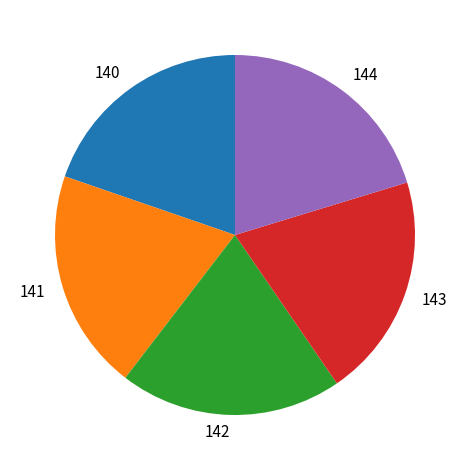

The 141 slice represents 10% of the pie. True or false?

False